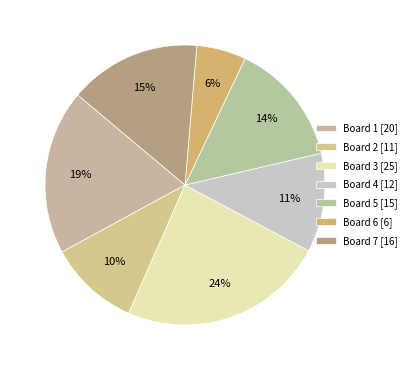

Is there any slice that represents more than half of the pie?

No